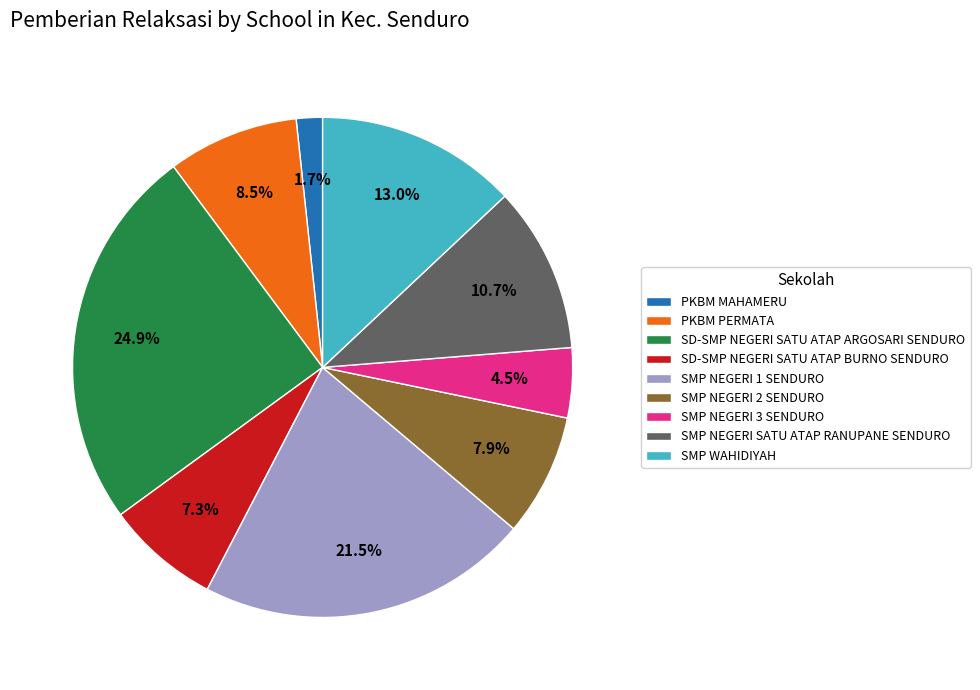

Which slice is the largest?

SD-SMP NEGERI SATU ATAP ARGOSARI SENDURO